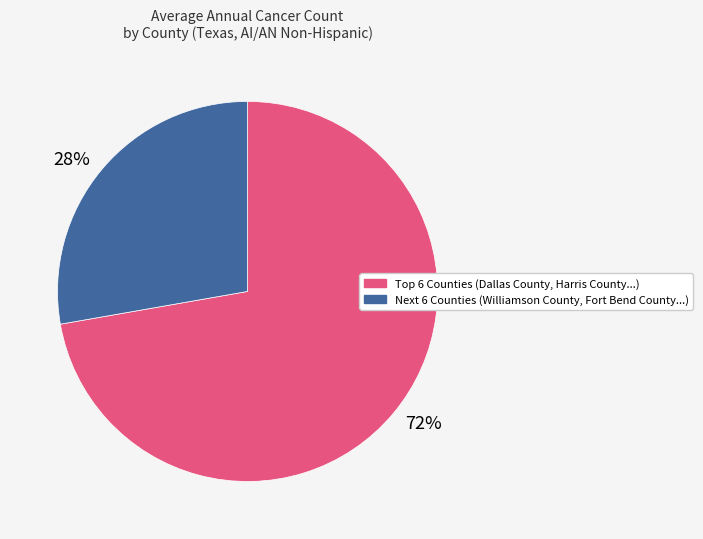

What percentage is the 28% slice, to the nearest percent?

28%